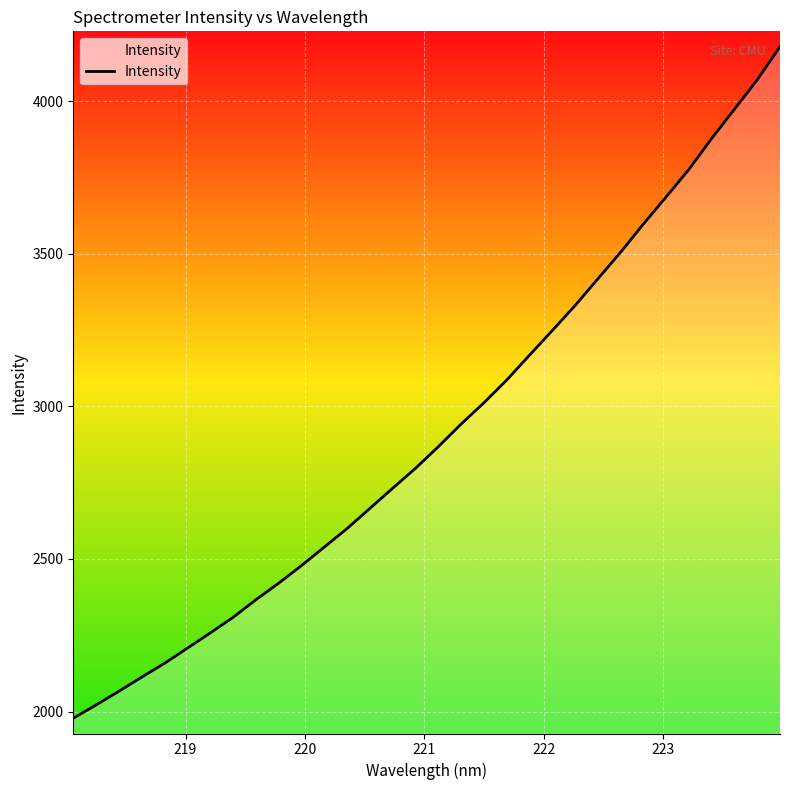

What is the minimum value shown in the chart?

1978.1